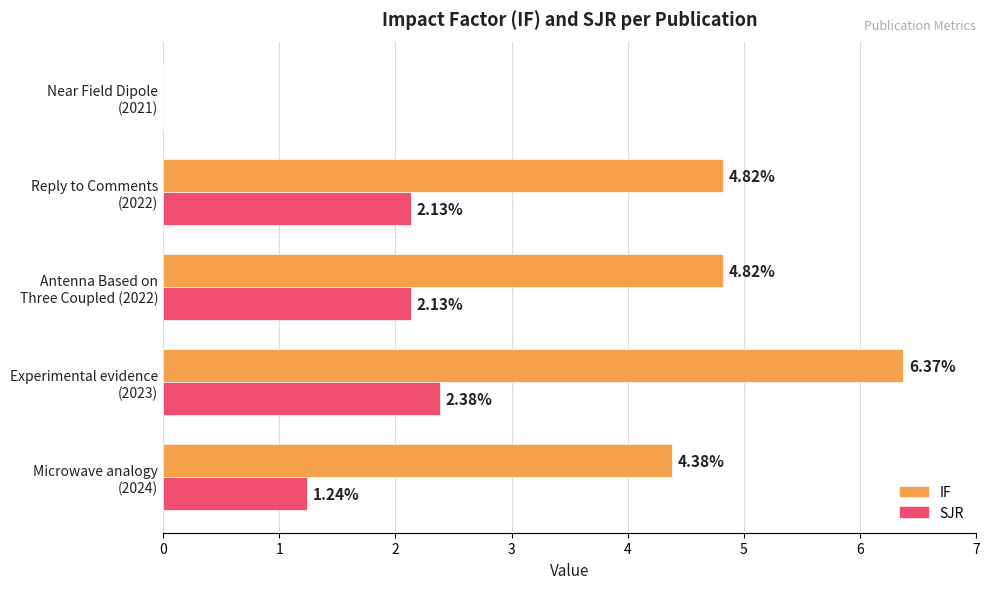

Which series has the largest total across all categories?

IF